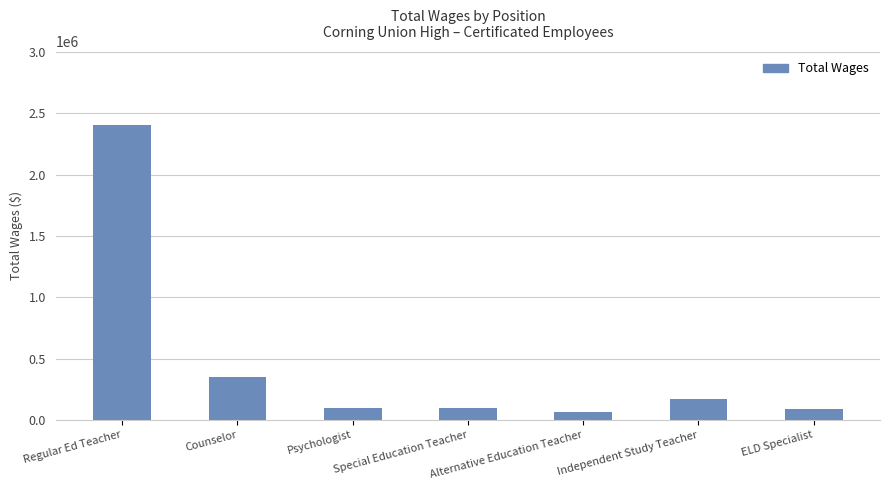

Count the number of data series in this chart.

1